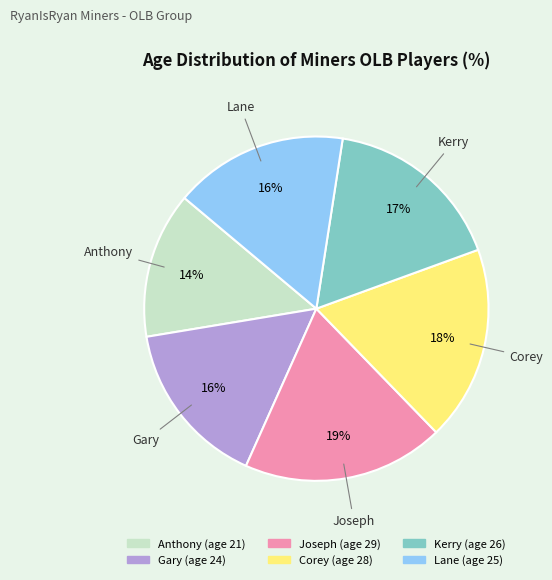

Between Lane and Corey, which is larger?

Corey